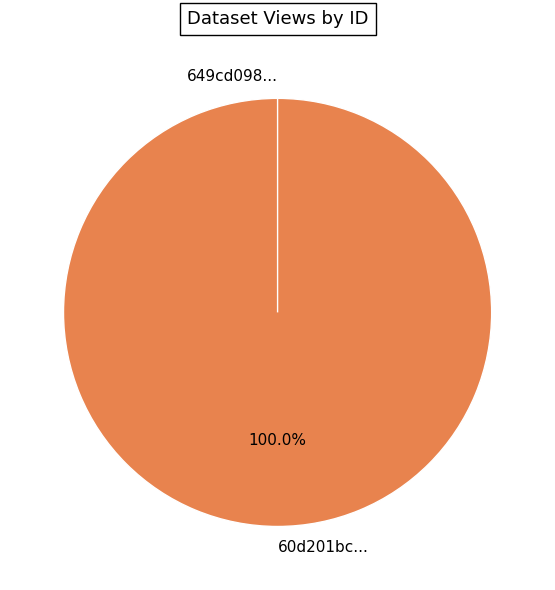

What is the change in value from 60d201bc0781901deb63326d to 649cd098078190ea9b2176f7?

-7